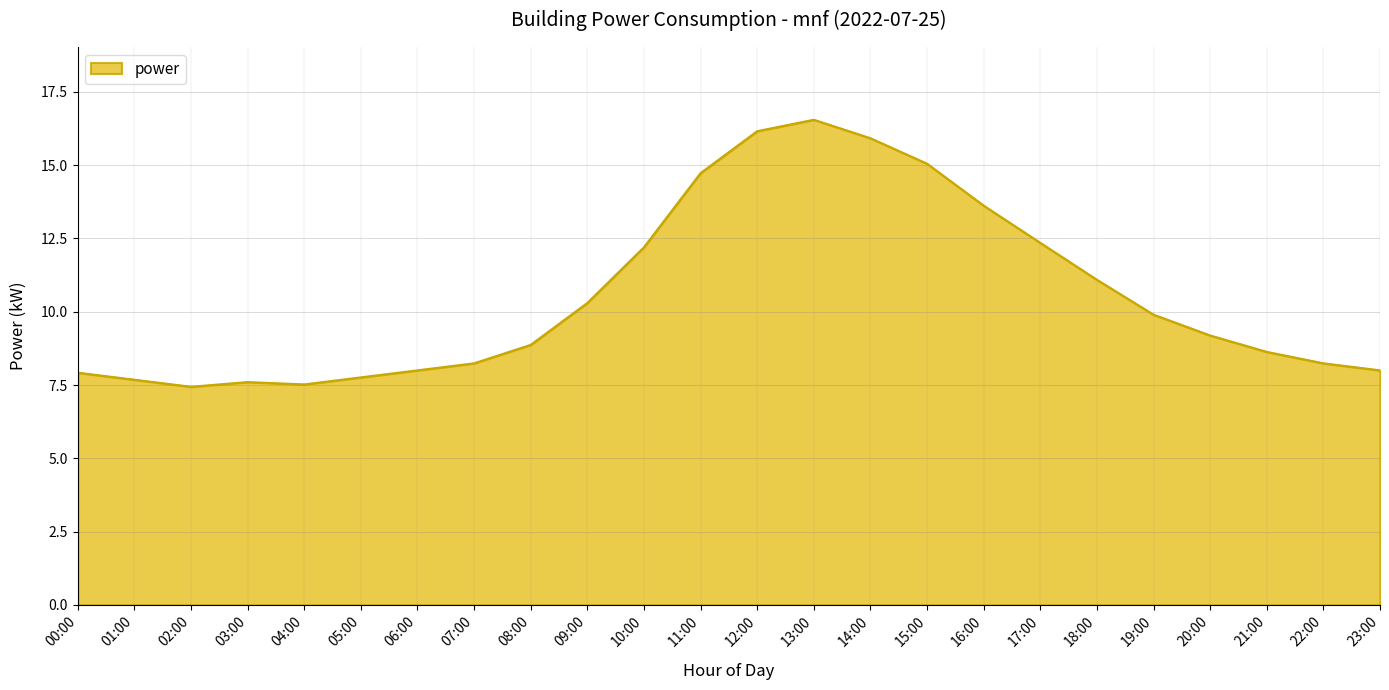

Which has a higher value, 14:00 or 19:00?

14:00